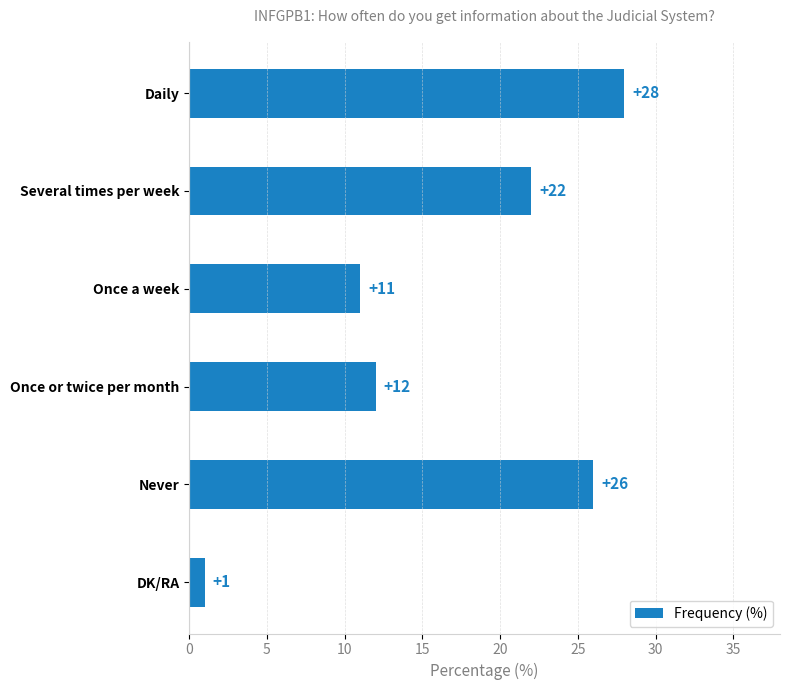

Reading top to bottom, extract all data points from this chart.

28	22	11	12	26	1